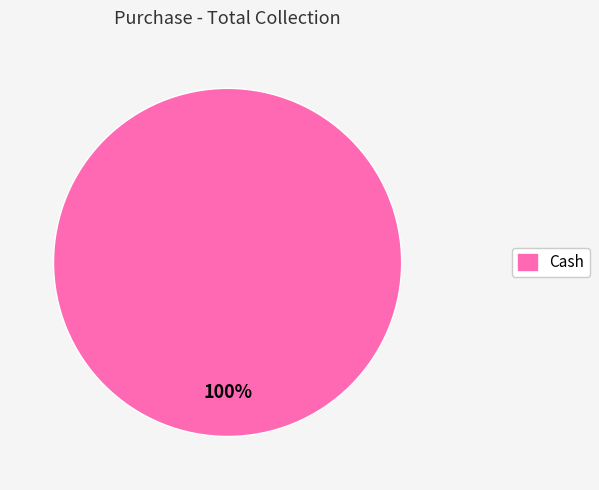

Count the number of slices in the pie.

1